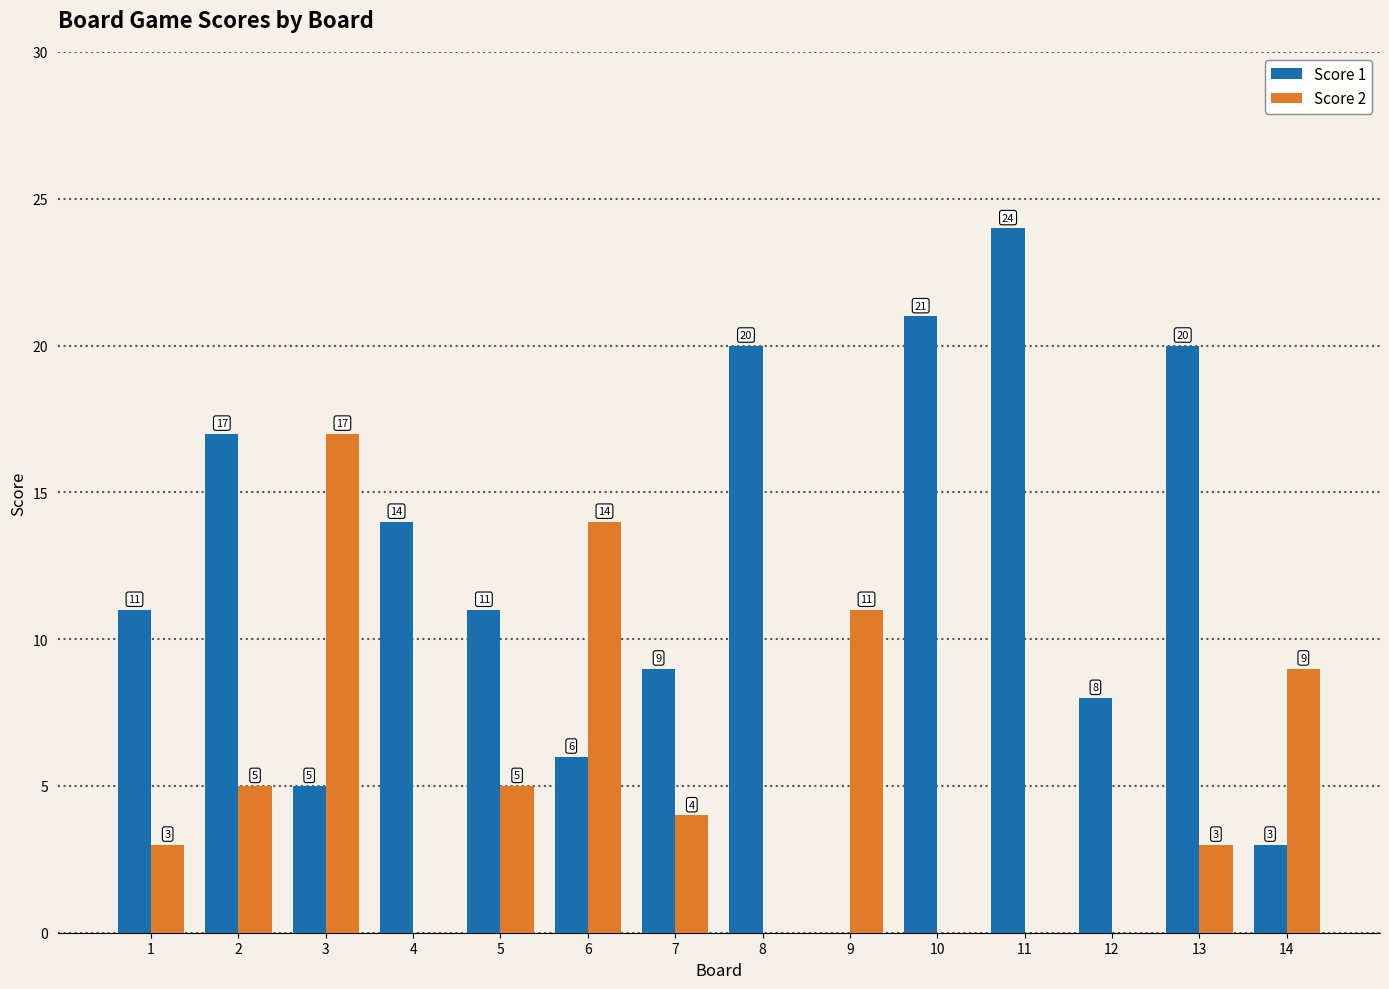

Reading left to right, transcribe all the data shown in this chart.

Score 1: 11	17	5	14	11	6	9	20	0	21	24	8	20	3
Score 2: 3	5	17	0	5	14	4	0	11	0	0	0	3	9